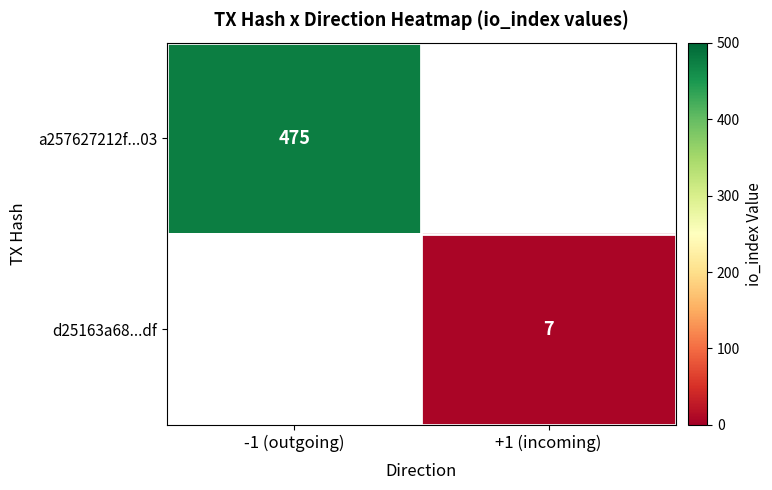

Which category has the lowest value across all series?

+1 (incoming)